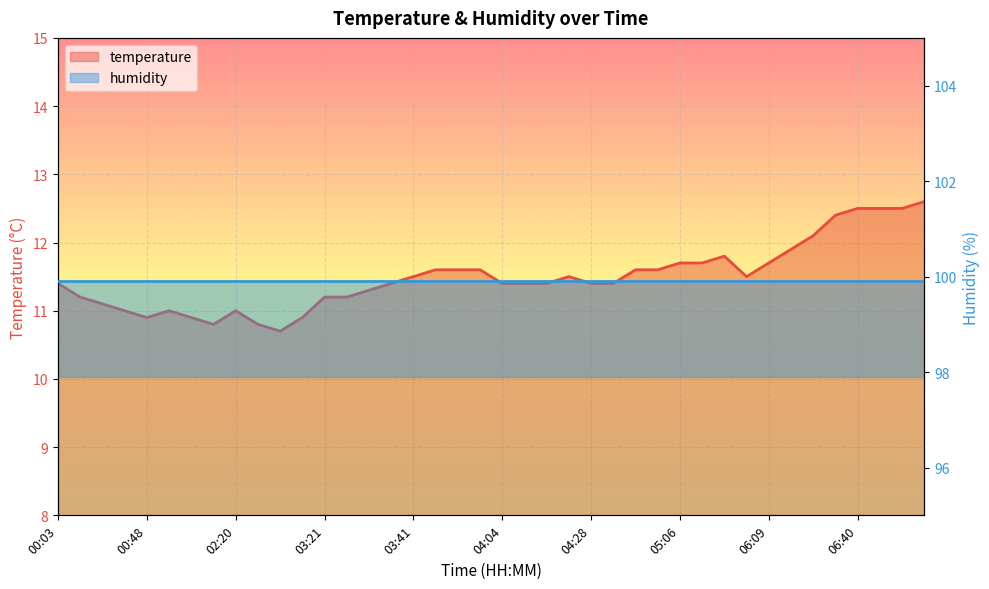

Which label corresponds to the largest value in the chart?

06:51